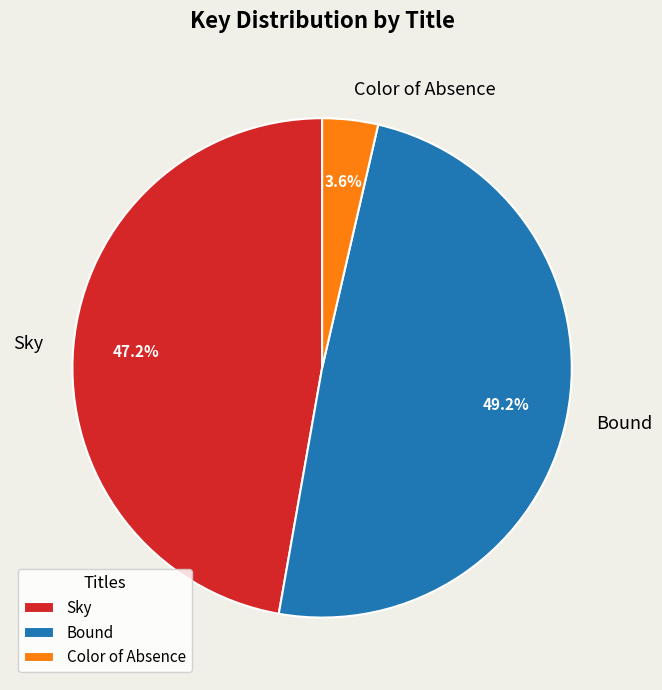

The Sky slice represents 47% of the pie. True or false?

True